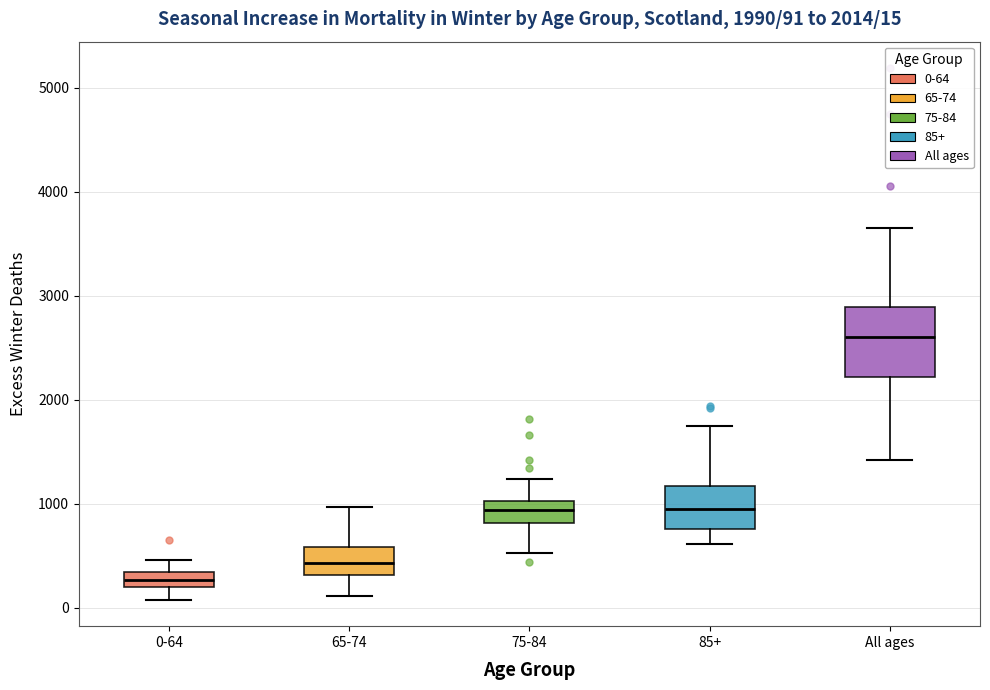

Which box has the lowest median line?

0-64